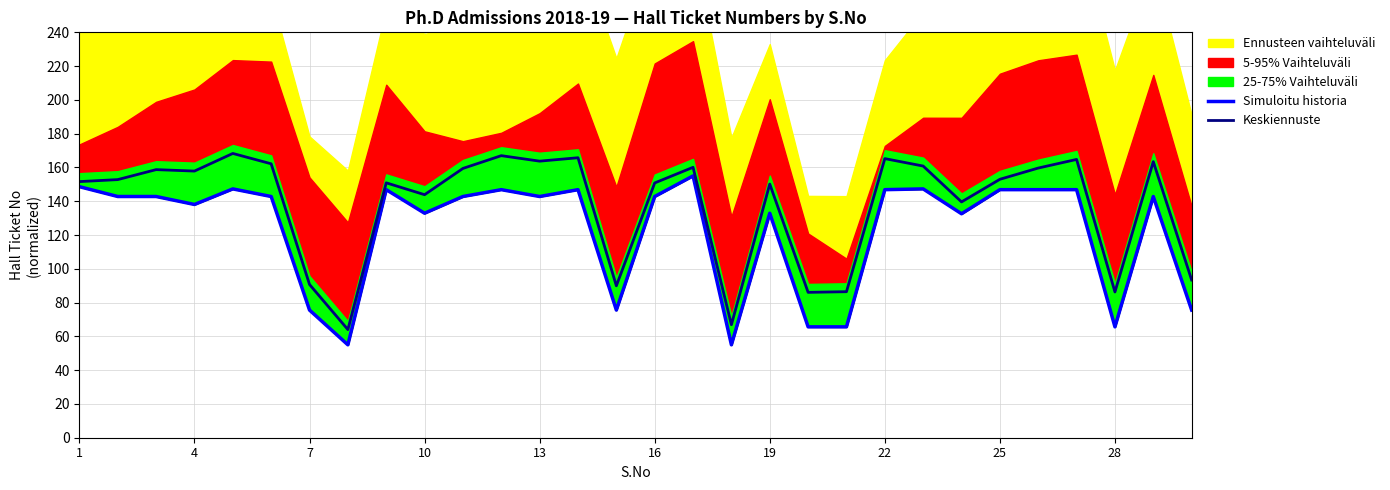

What is the value of the Keskiennuste point at the 10th from the left?

143.9